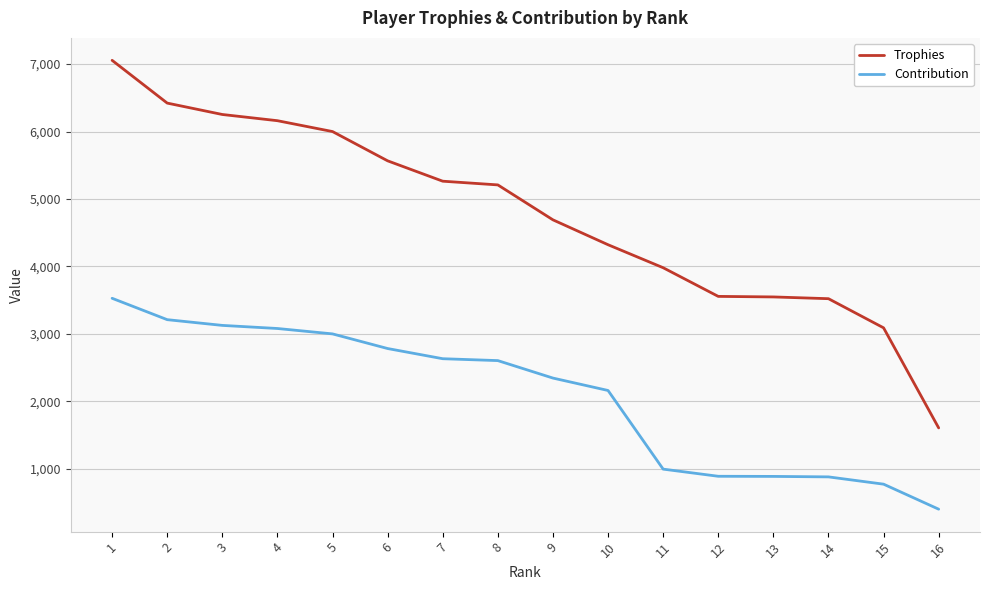

What value does the Contribution series have at 8, to the nearest 100?

2600